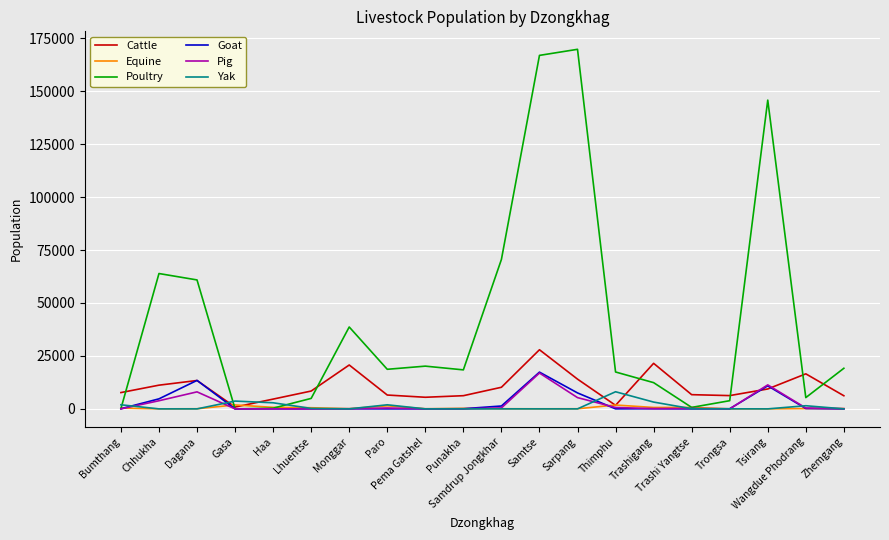

What is the sum of the Cattle values at Zhemgang and Lhuentse?

14624.6